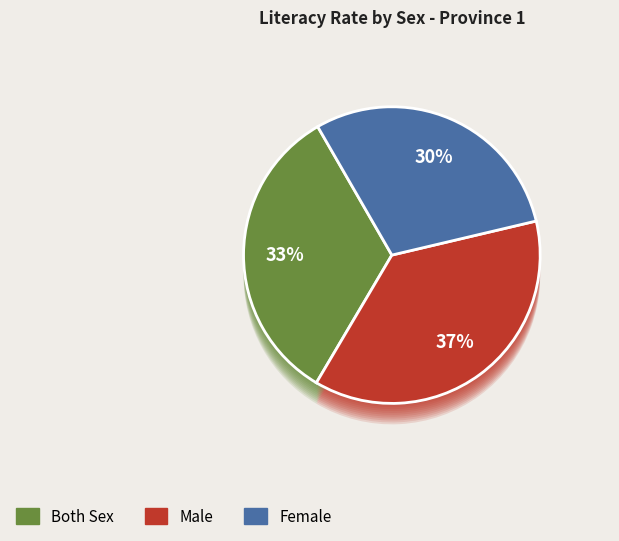

Rank the categories by value from lowest to highest.

Female, Both Sex, Male